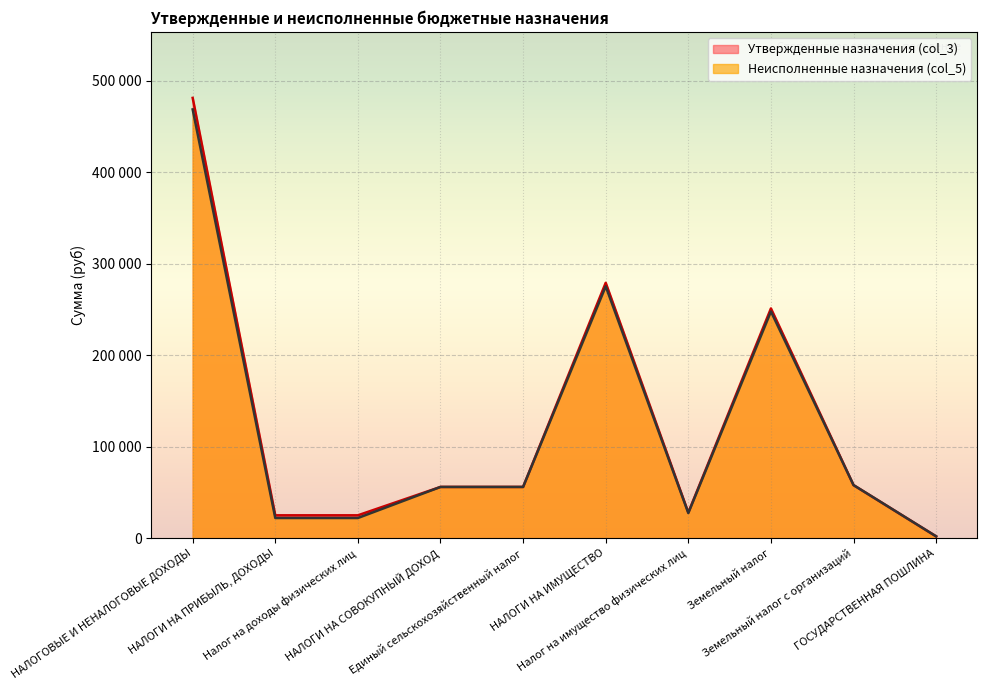

At which category is the sum across all series the highest?

НАЛОГОВЫЕ И НЕНАЛОГОВЫЕ ДОХОДЫ